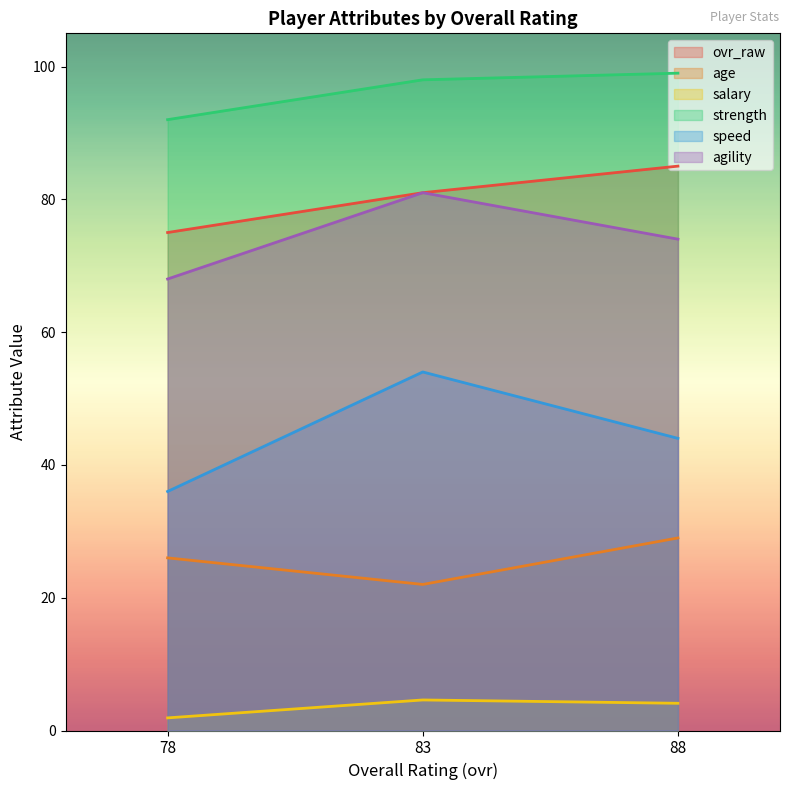

What is the average value of the speed series?

44.7